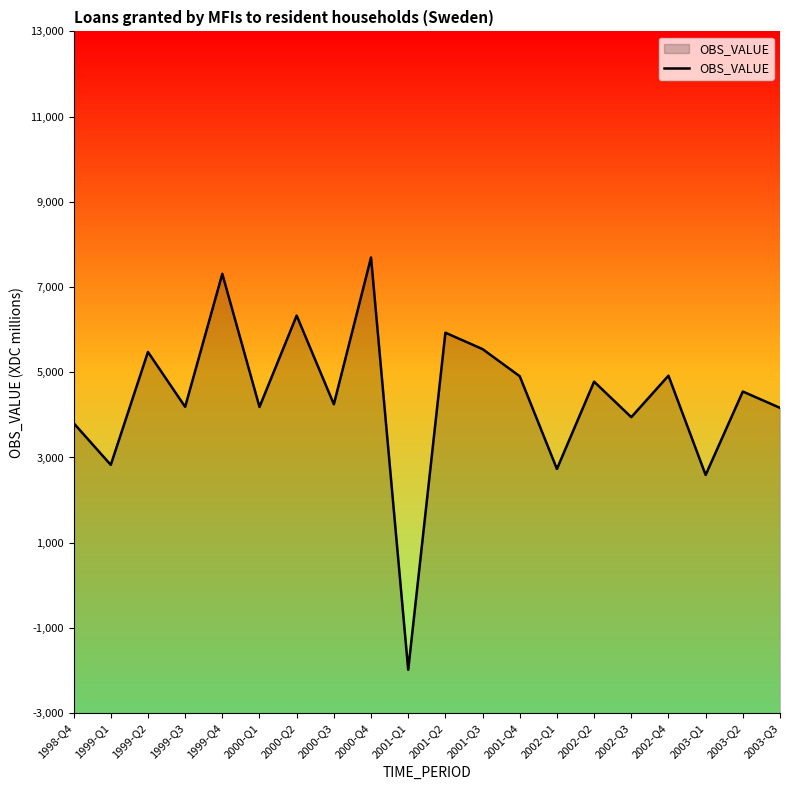

What is the sum of all values?

88150